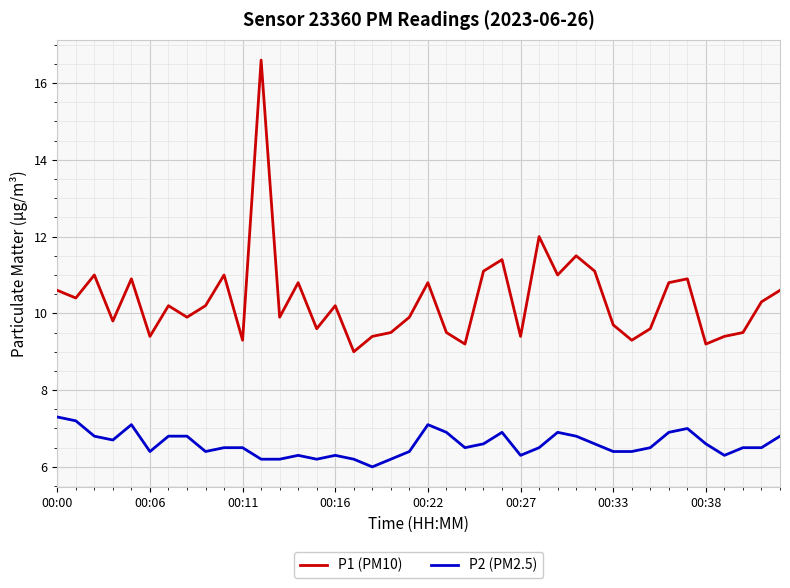

Which series has the widest spread of values?

P1 (PM10)